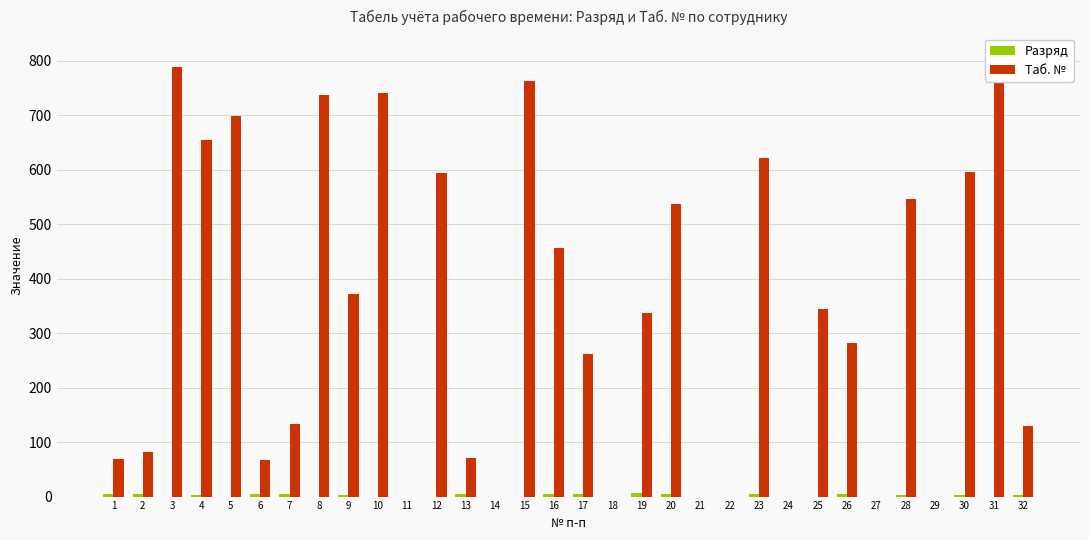

At which label does Таб. № first exceed 337?

3